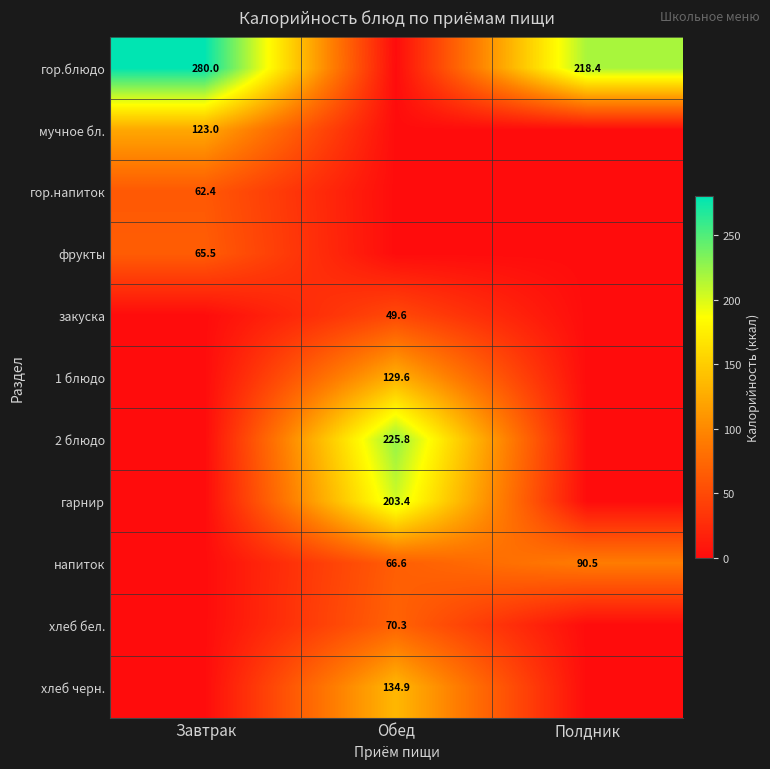

What is the maximum value shown in the chart?

280.0